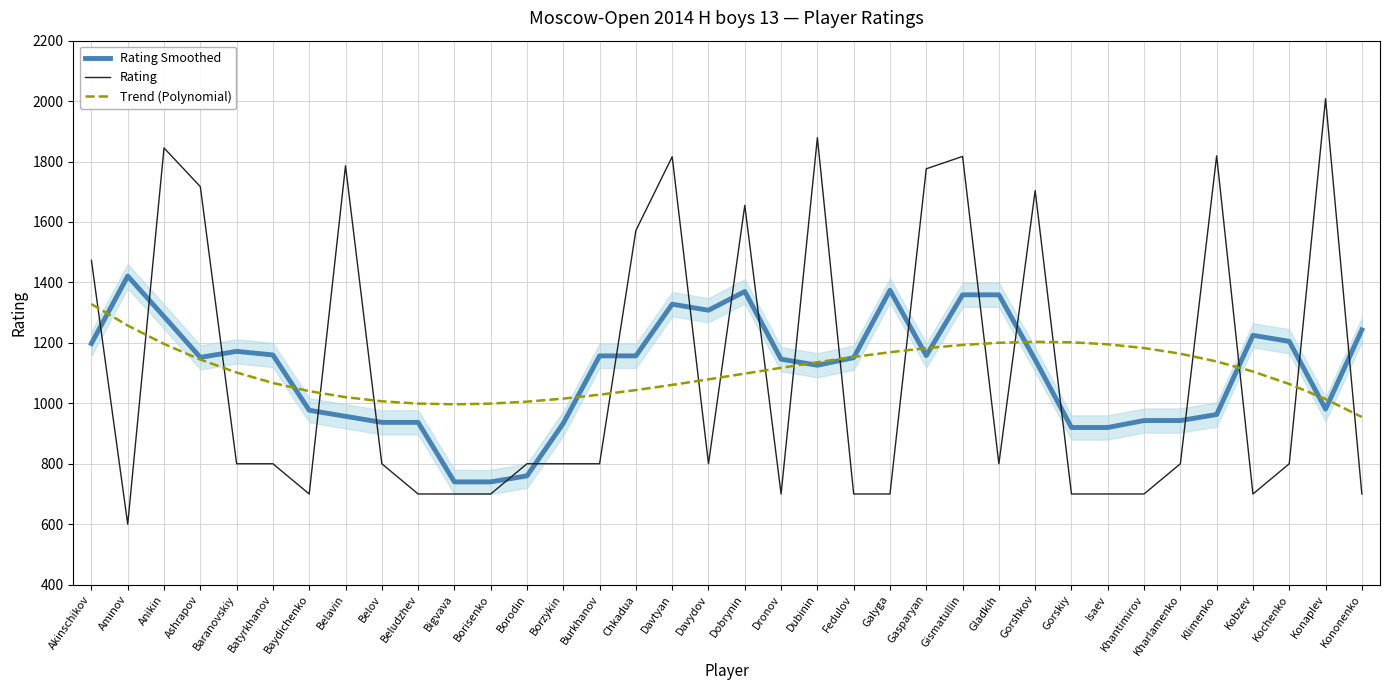

At which label does Rating Smoothed first exceed 1152?

Akinschikov